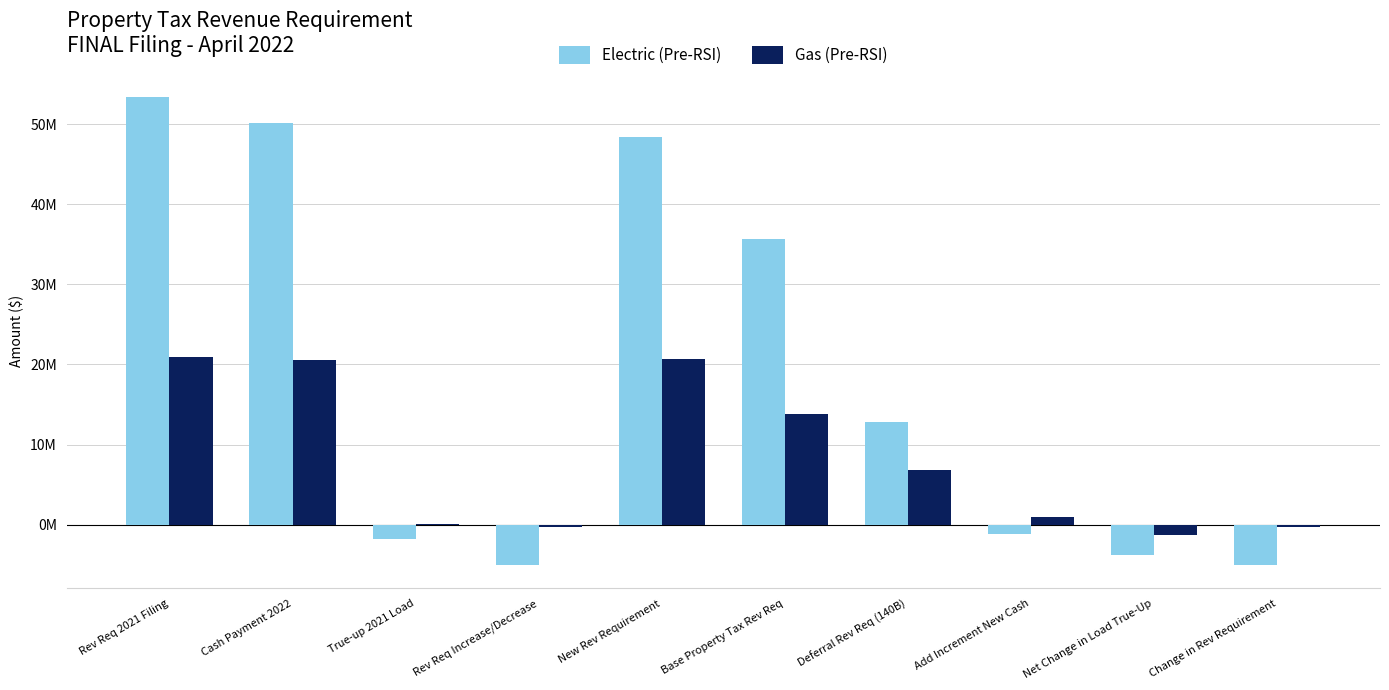

At how many categories does at least one series exceed 22339214?

4